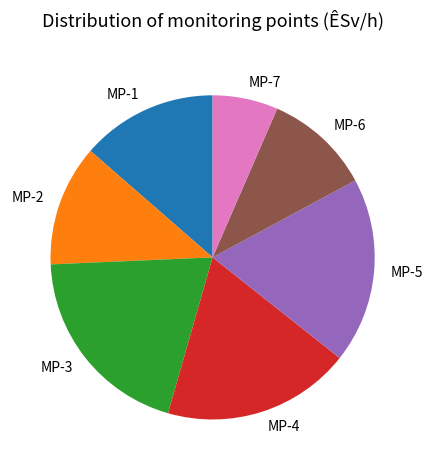

Is the sum of MP-6 and MP-1 greater than half?

No